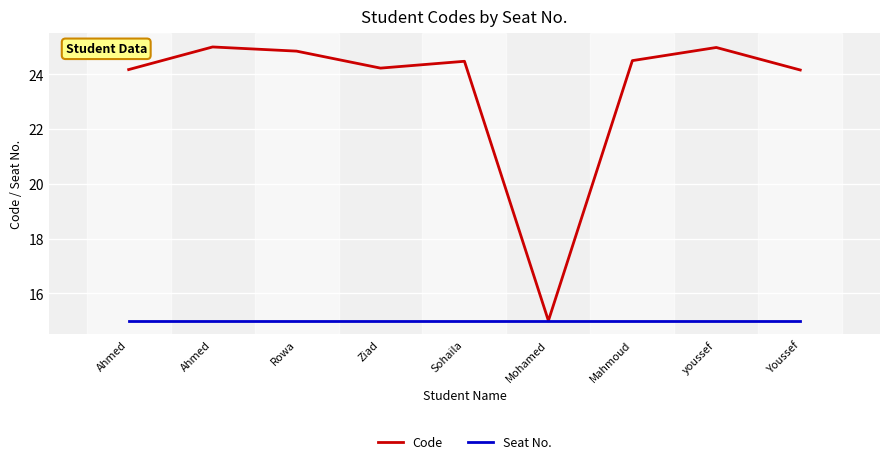

Which label corresponds to the largest value in the chart?

Ahmed